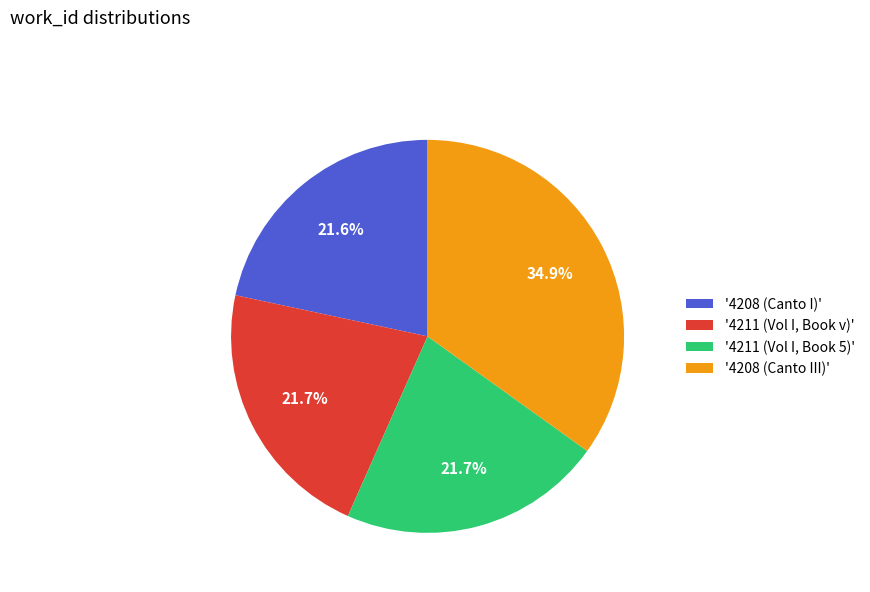

How many slices are in this pie chart?

4